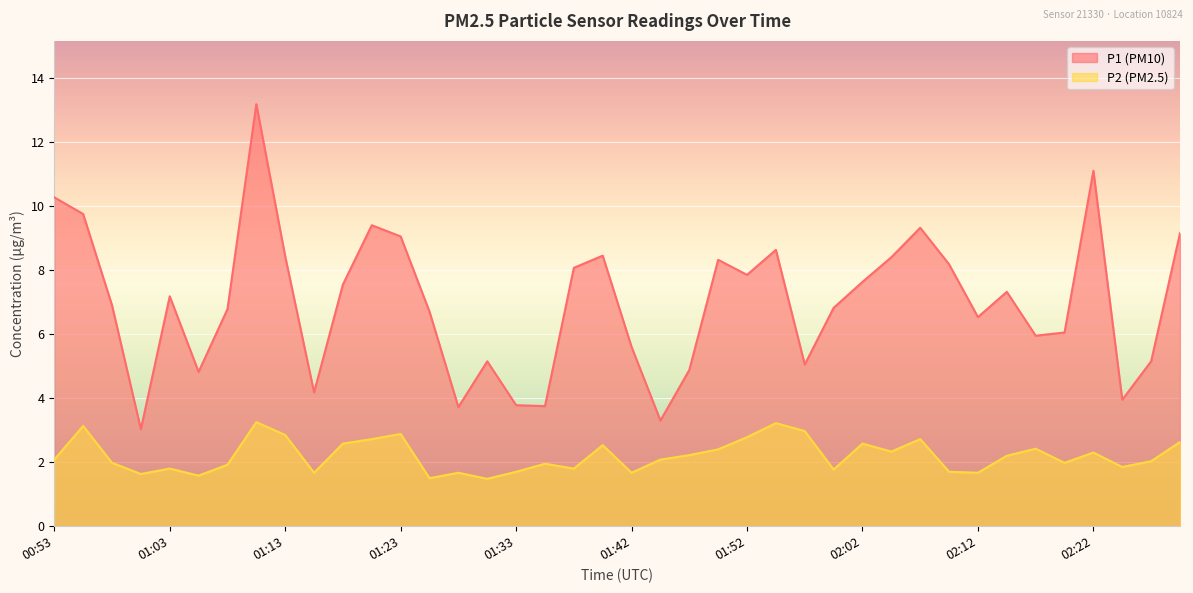

What is the total value across all series at 01:45?

5.4